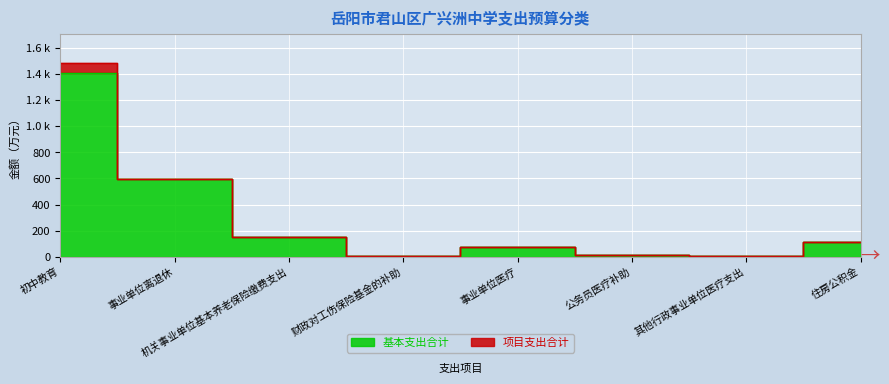

Which has a higher value, 住房公积金 or 其他行政事业单位医疗支出?

住房公积金